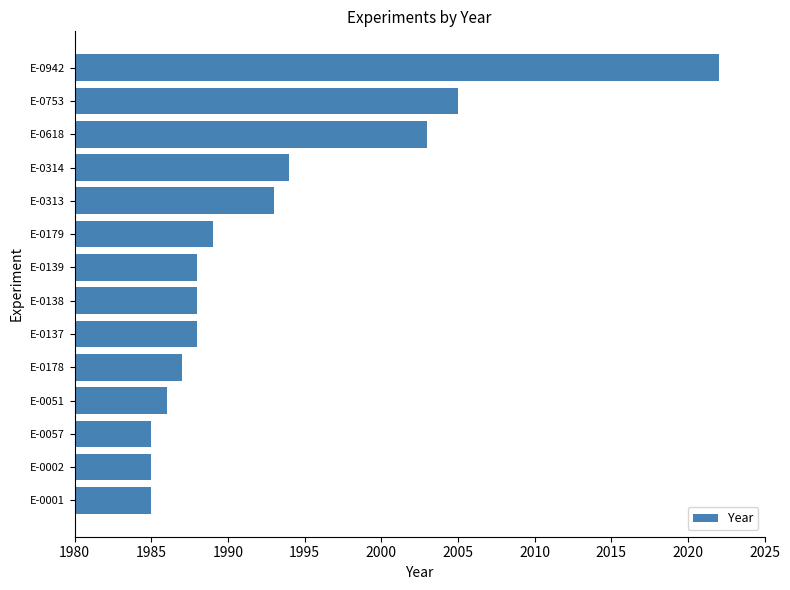

Does the chart contain stacked bars?

No